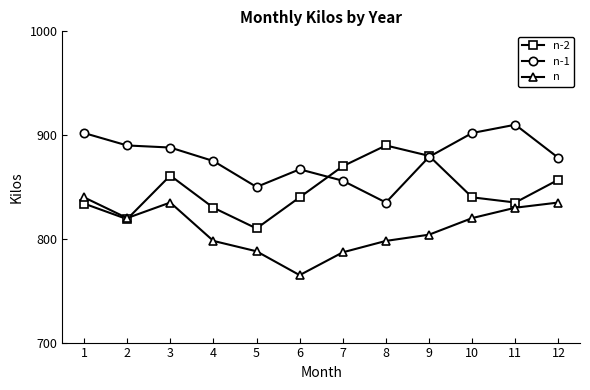

What is the value of the n point at the 1st from the left?

840